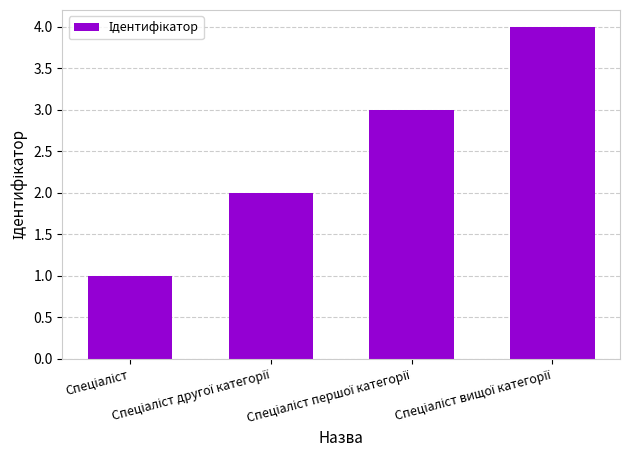

How many distinct data groups are displayed?

1